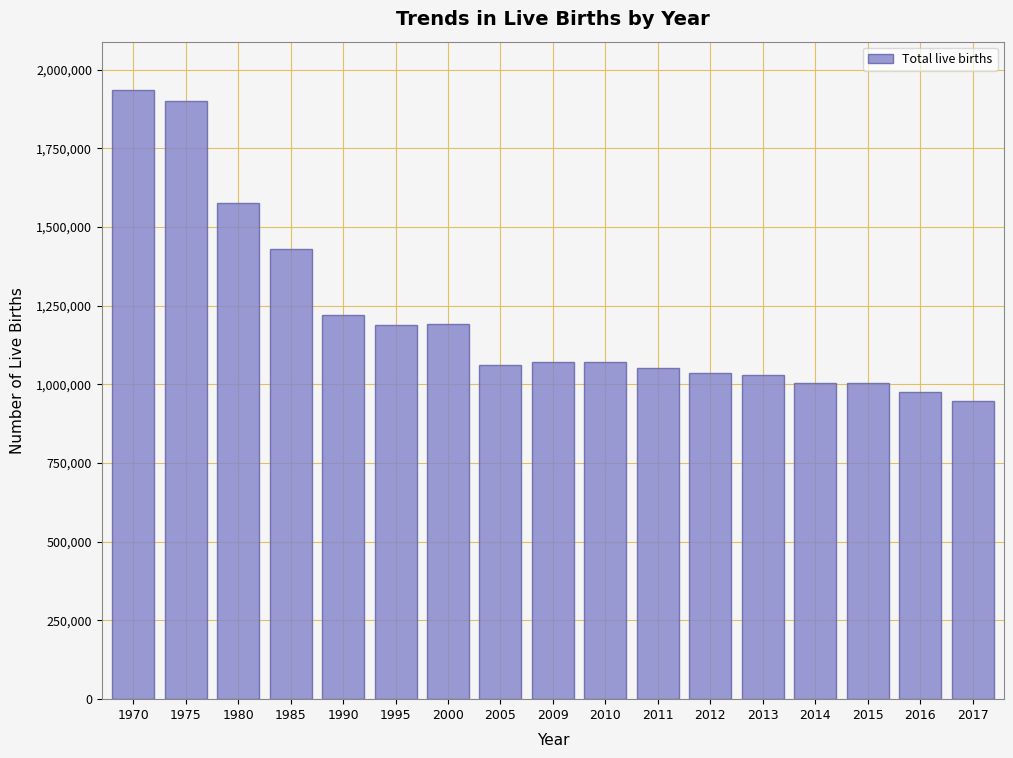

What is the change in value from 1970 to 2000?

-743433